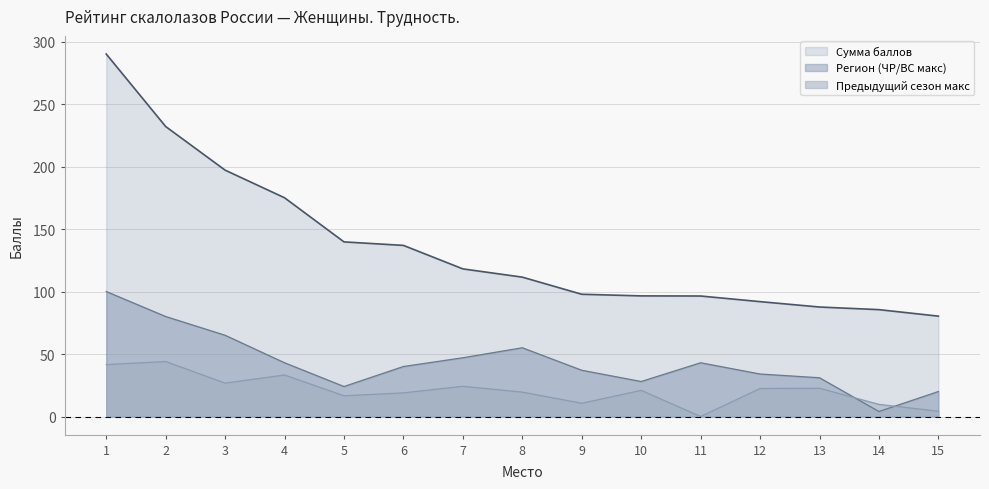

Where is the first local maximum for Предыдущий сезон макс?

2